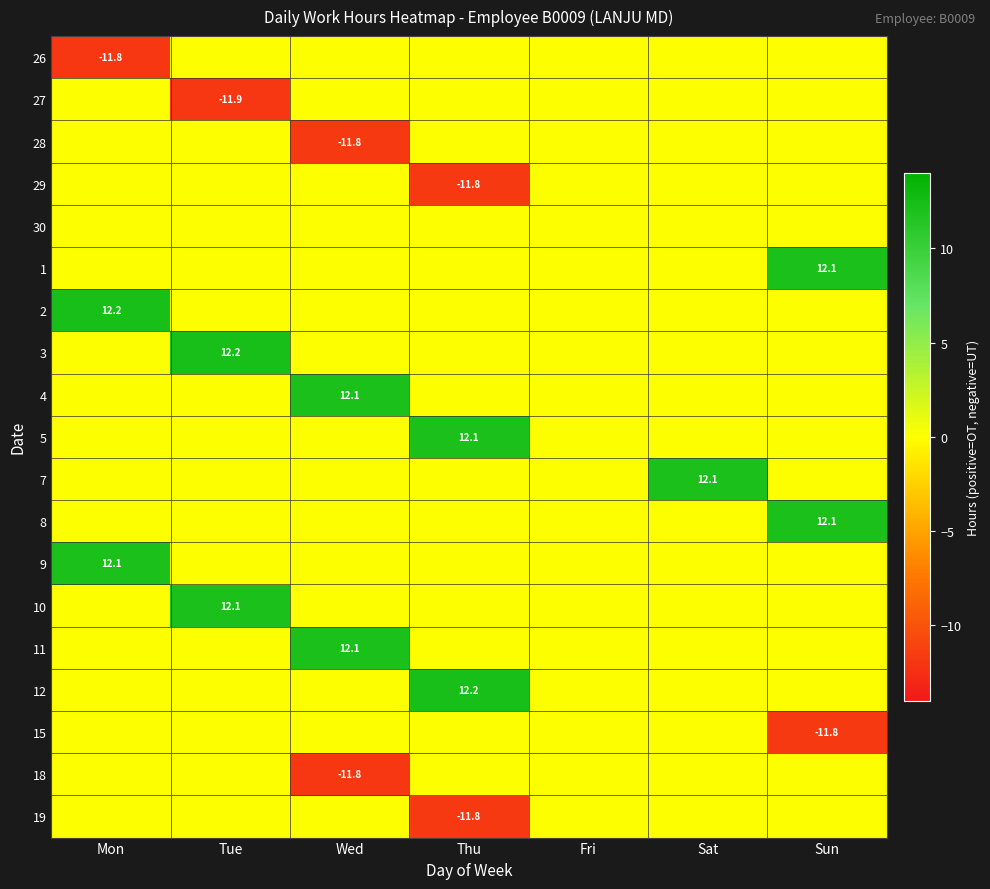

Is it true that 8 equals 12.1 at Sun?

True